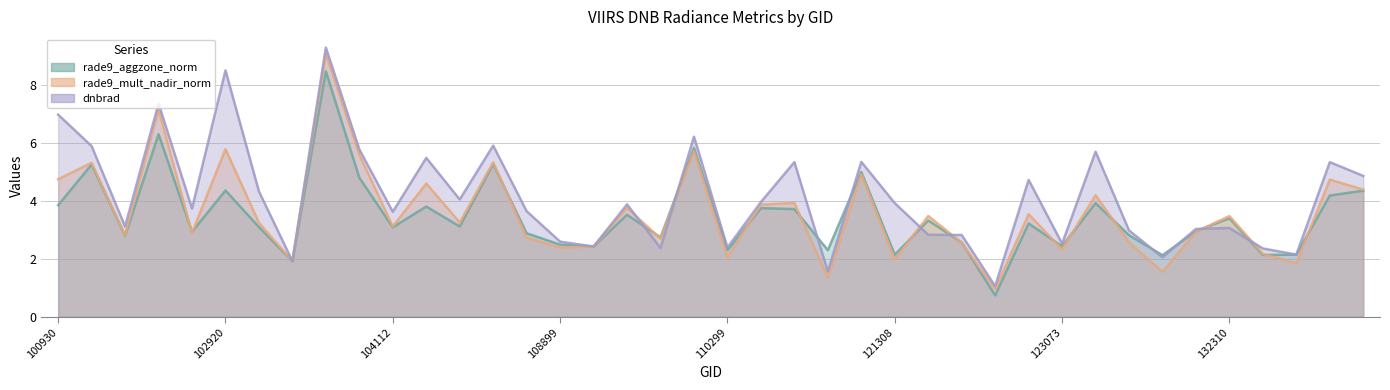

Which has a higher value, 109954 or 108899?

109954